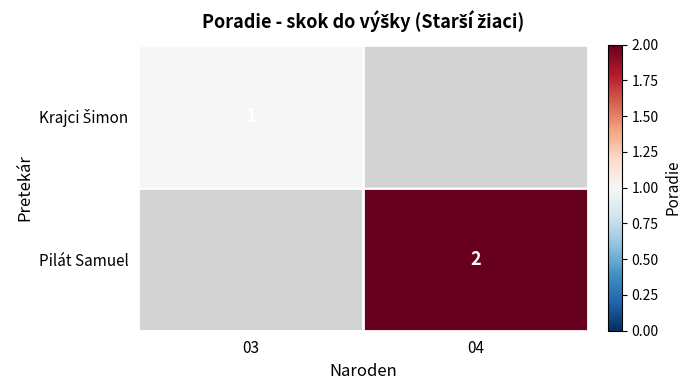

The value of Pilát Samuel at 04 is 2. True or false?

True